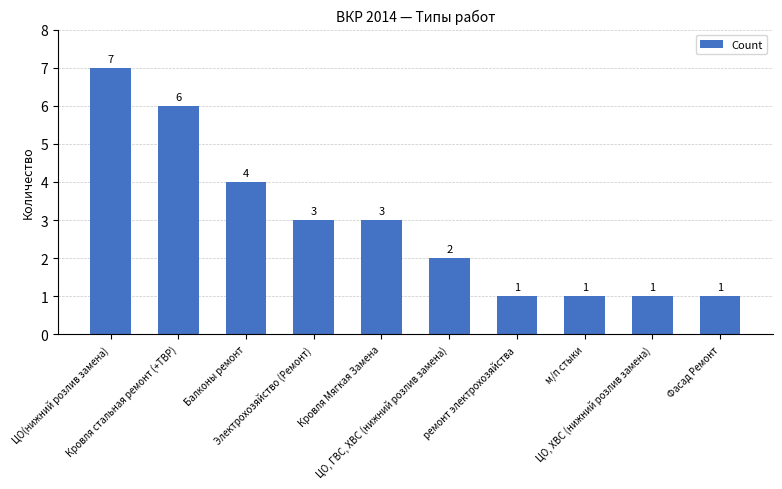

The chart shows a value of 3 at Кровля Мягкая Замена. True or false?

True